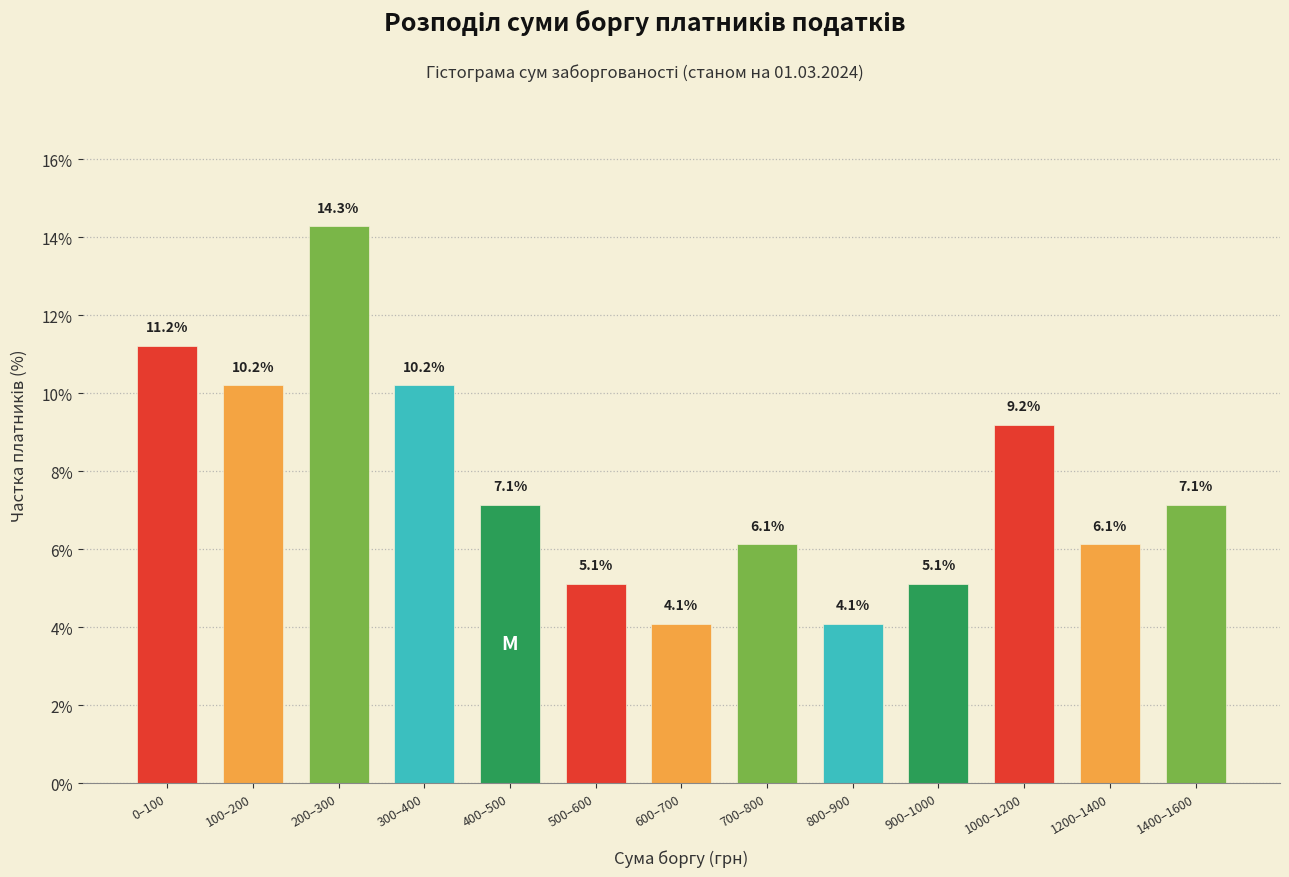

Reading left to right, what are all the values shown in this chart?

11.2	10.2	14.3	10.2	7.1	5.1	4.1	6.1	4.1	5.1	9.2	6.1	7.1